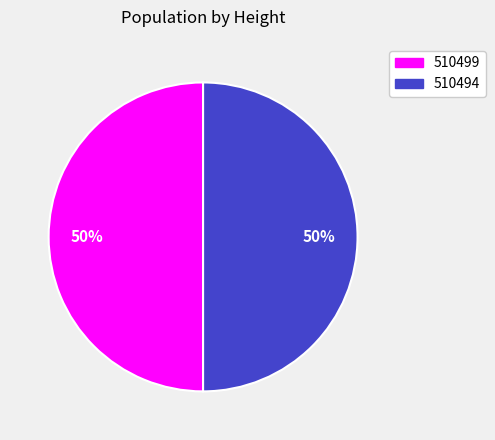

To the nearest percent, what percentage of the pie is 510494?

50%